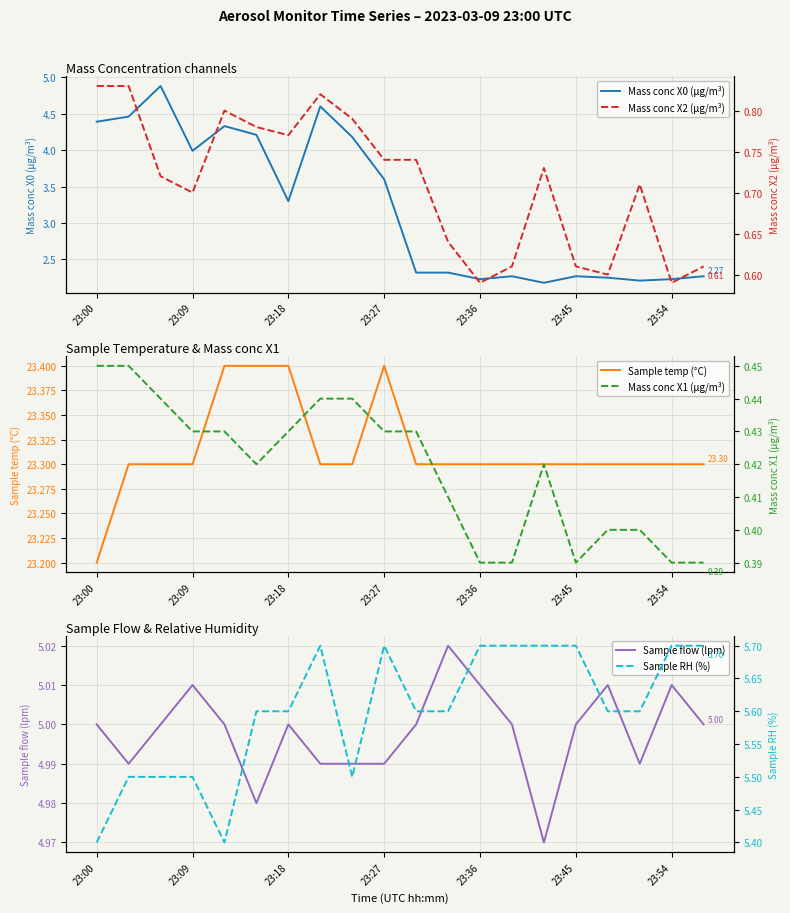

True or false: Mass conc X0 (μg/m³) has a value of 7.1 at 7.

False